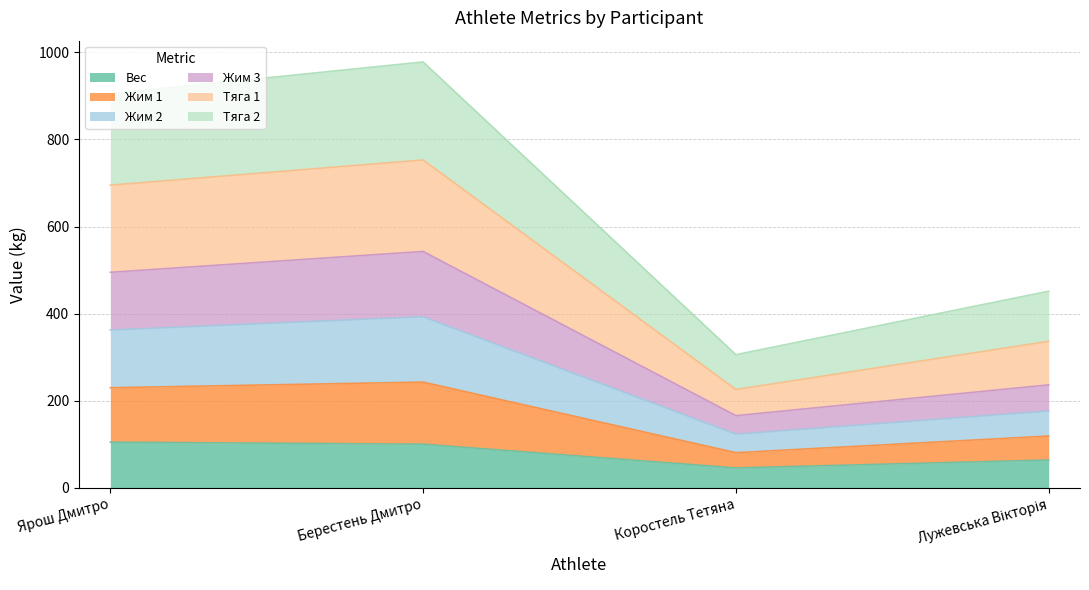

Between Лужевська Вікторія and Коростель Тeтяна, which is larger?

Лужевська Вікторія